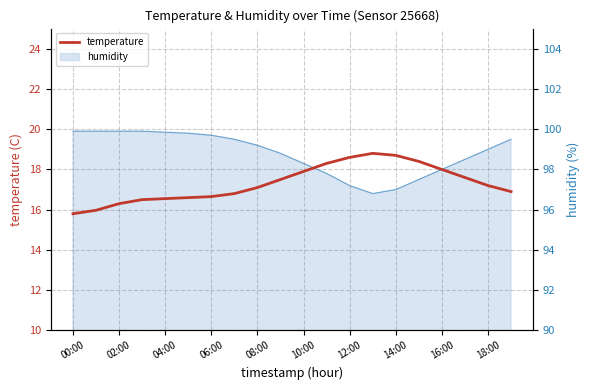

What is the difference between the maximum and second lowest values?

2.8